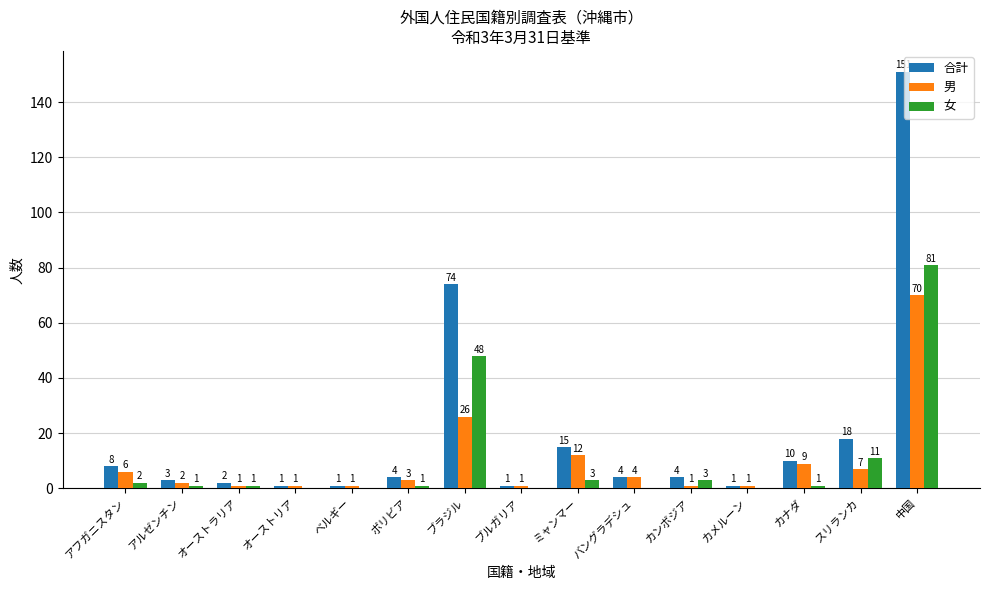

Is the value of 合計 at アフガニスタン greater than the value of 女 at ブルガリア?

Yes